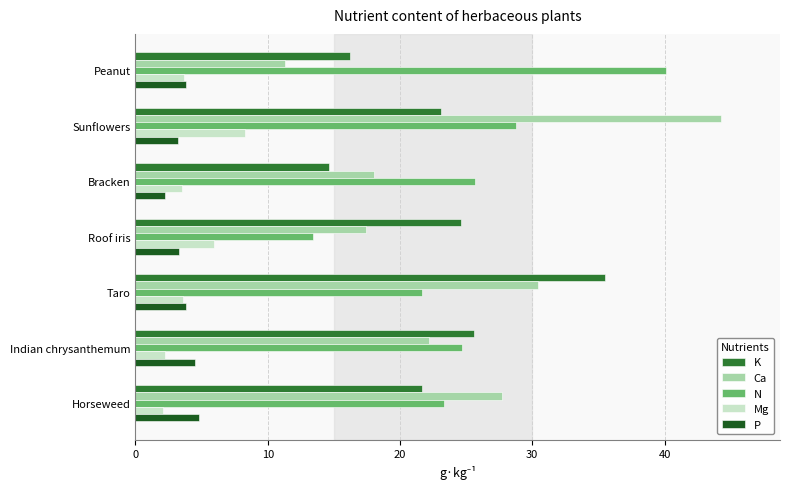

Which series has the largest total across all categories?

N